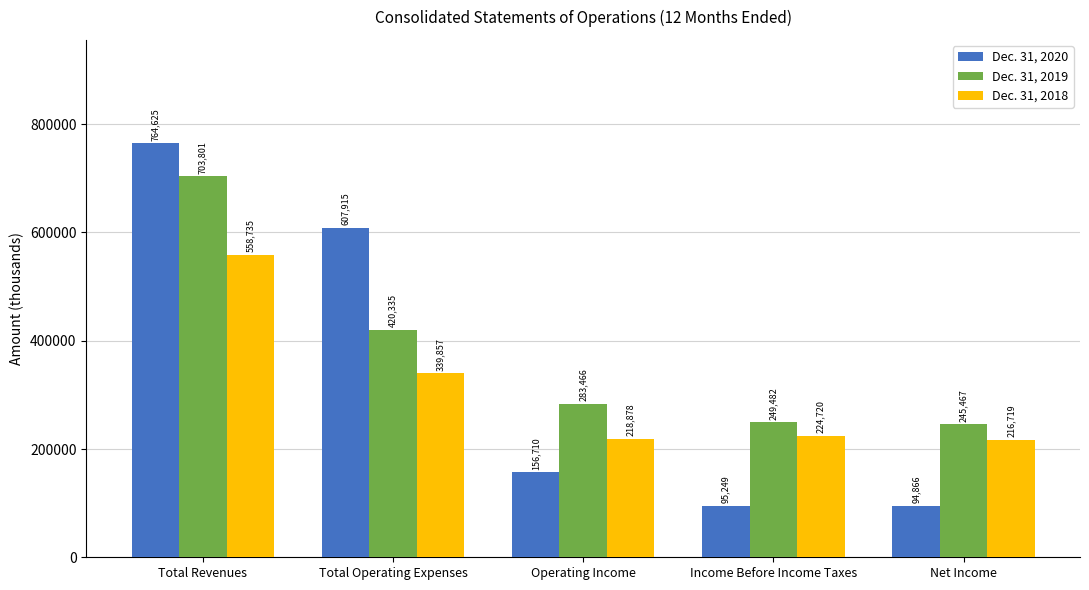

At which category is the sum across all series the highest?

Total Revenues